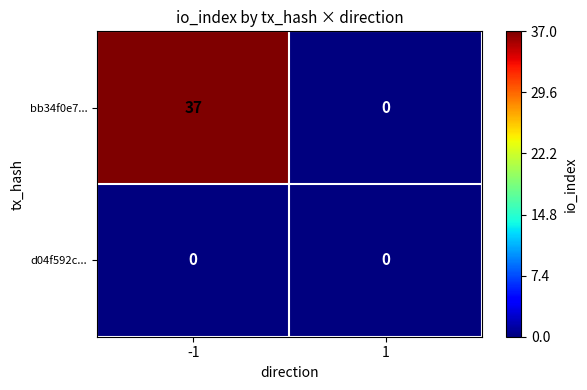

Read the bb34f0e7... value at -1, to the nearest 5.

35